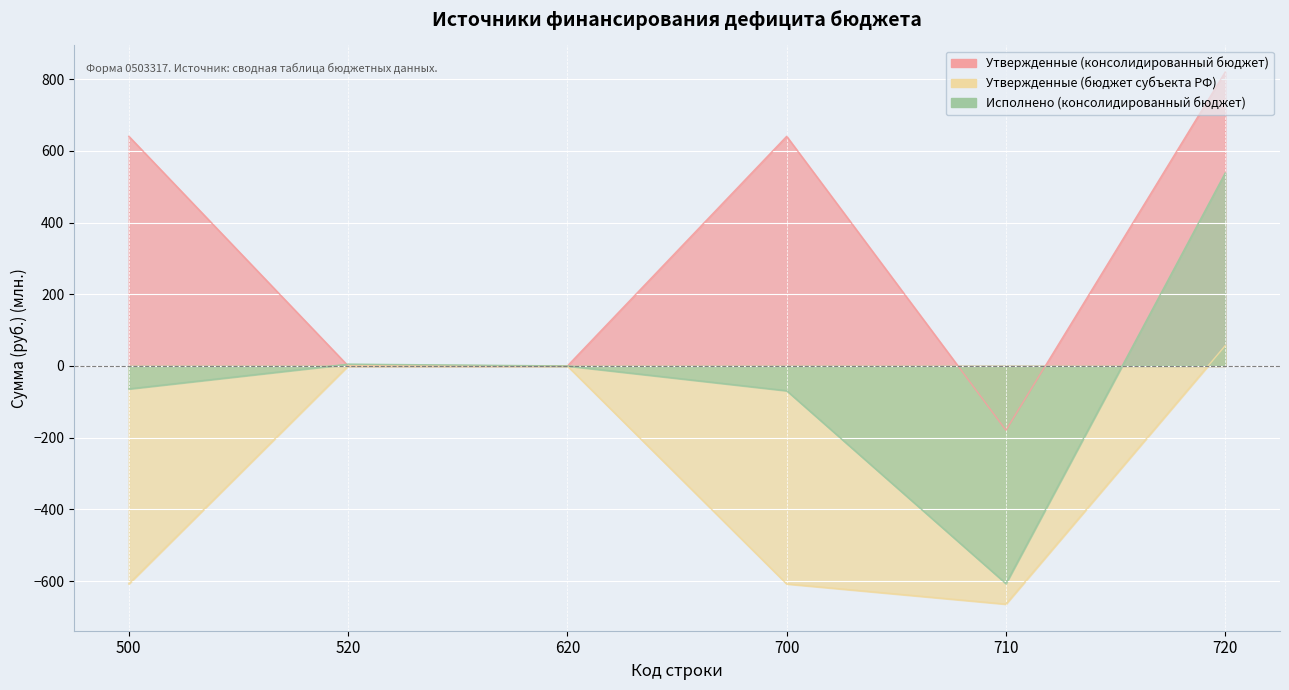

How many data points in Исполнено (консолидированный бюджет) are less than 0?

3